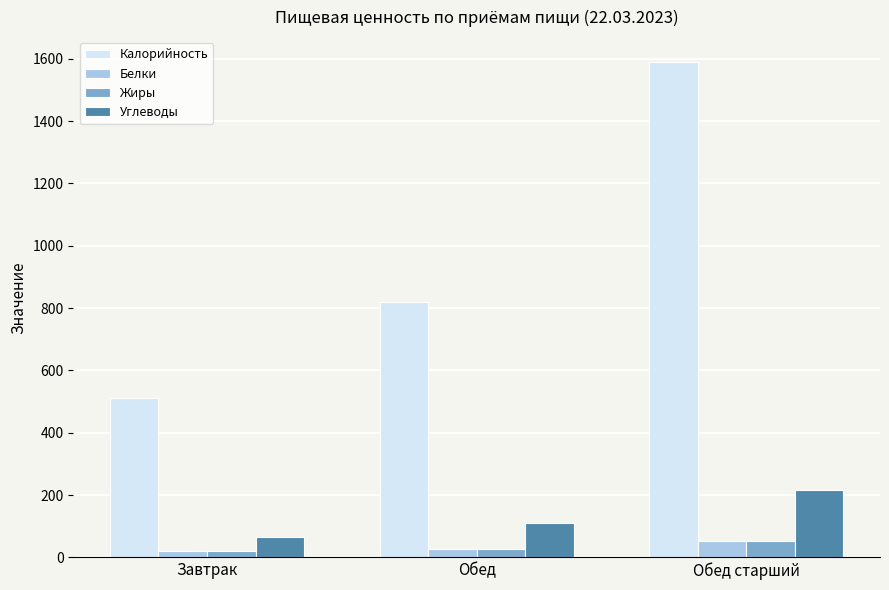

What are all the series names shown in the legend?

Калорийность, Белки, Жиры, Углеводы